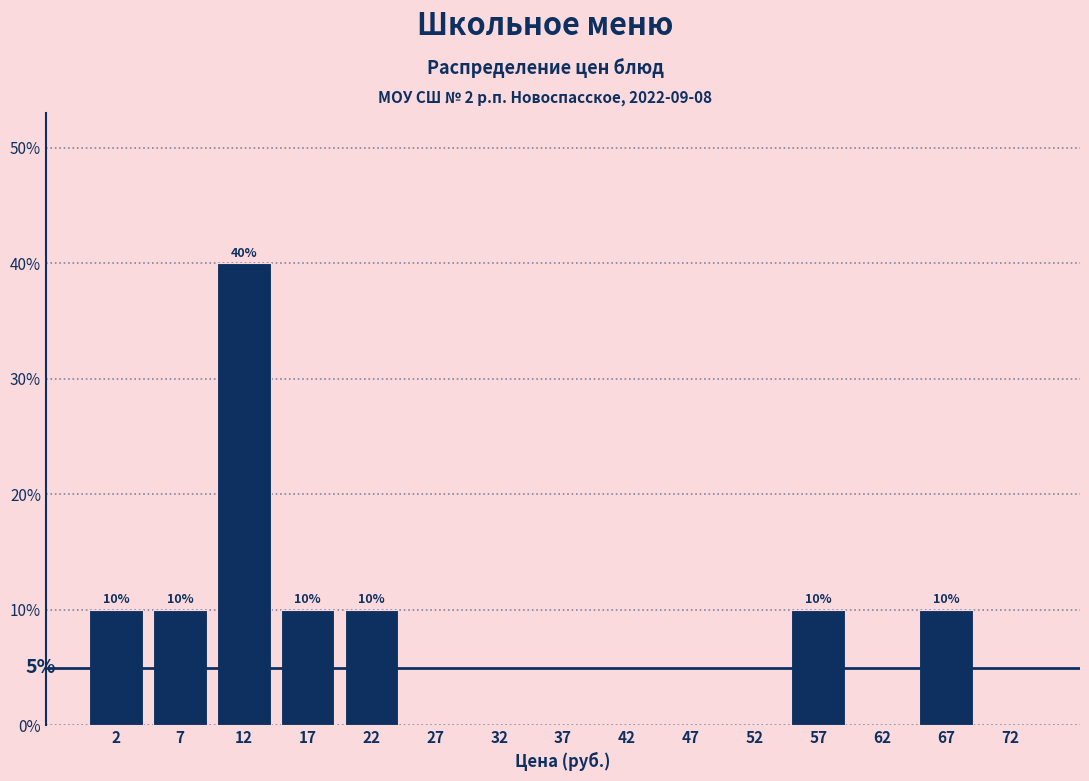

Which range on the x-axis has the tallest bar?

10 to 15